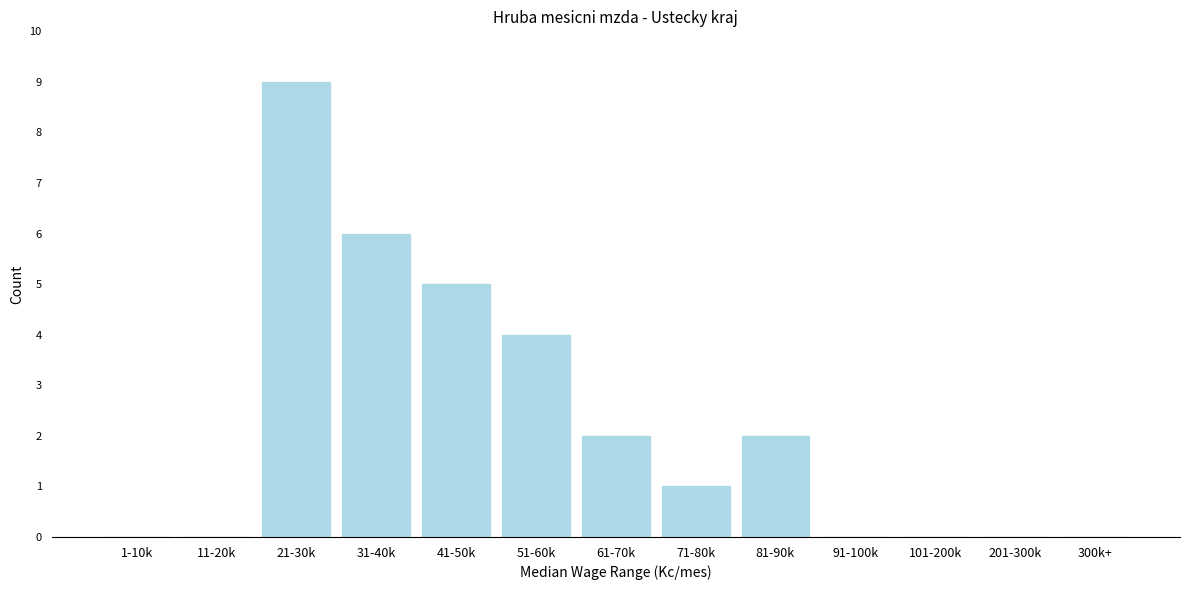

Reading left to right, transcribe all the data shown in this chart.

1-10k=0	11-20k=0	21-30k=9	31-40k=6	41-50k=5	51-60k=4	61-70k=2	71-80k=1	81-90k=2	91-100k=0	101-200k=0	201-300k=0	300k+=0